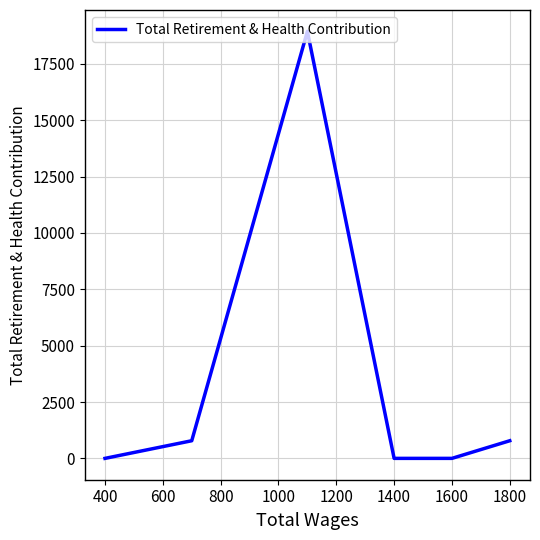

What is the sum of all values?

20505